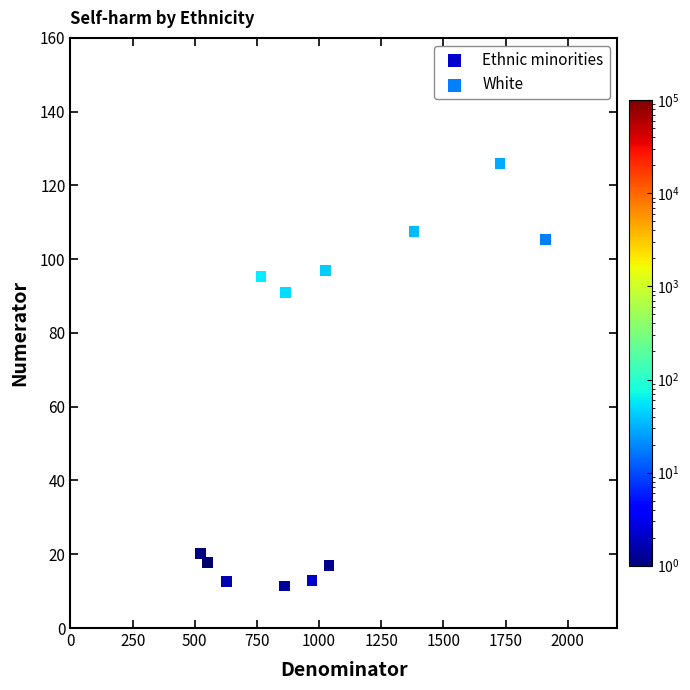

Which series has the widest spread of Y values?

White